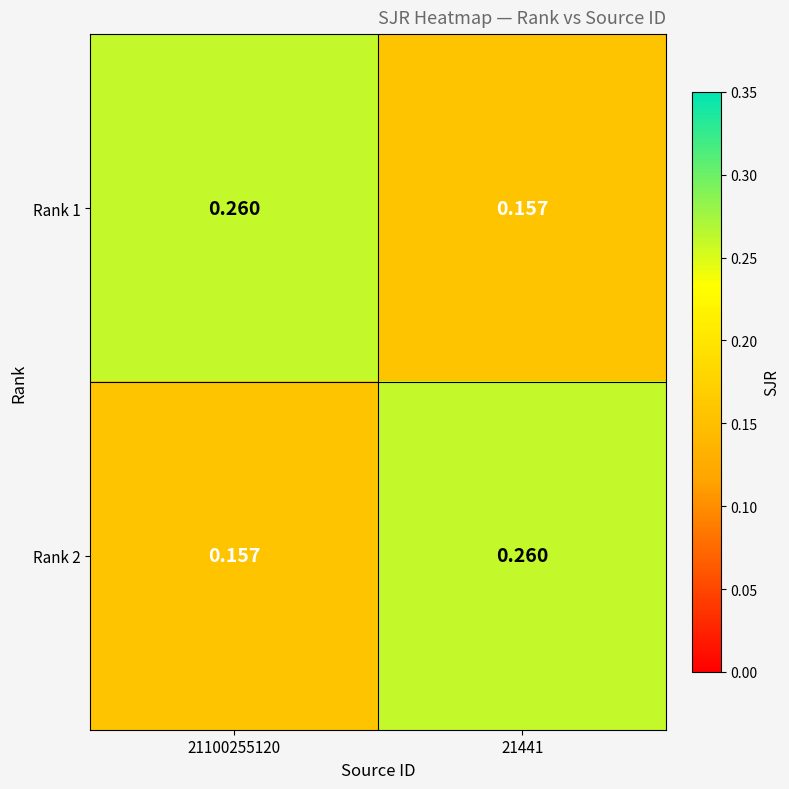

Is the value of Rank 2 at 21441 greater than the value of Rank 1 at 21441?

Yes